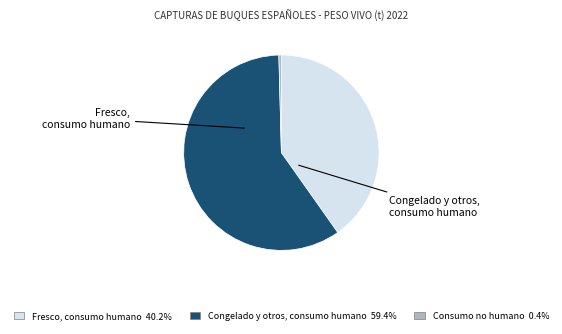

Which has a higher value, Congelado y otros, consumo humano or Fresco, consumo humano?

Congelado y otros, consumo humano